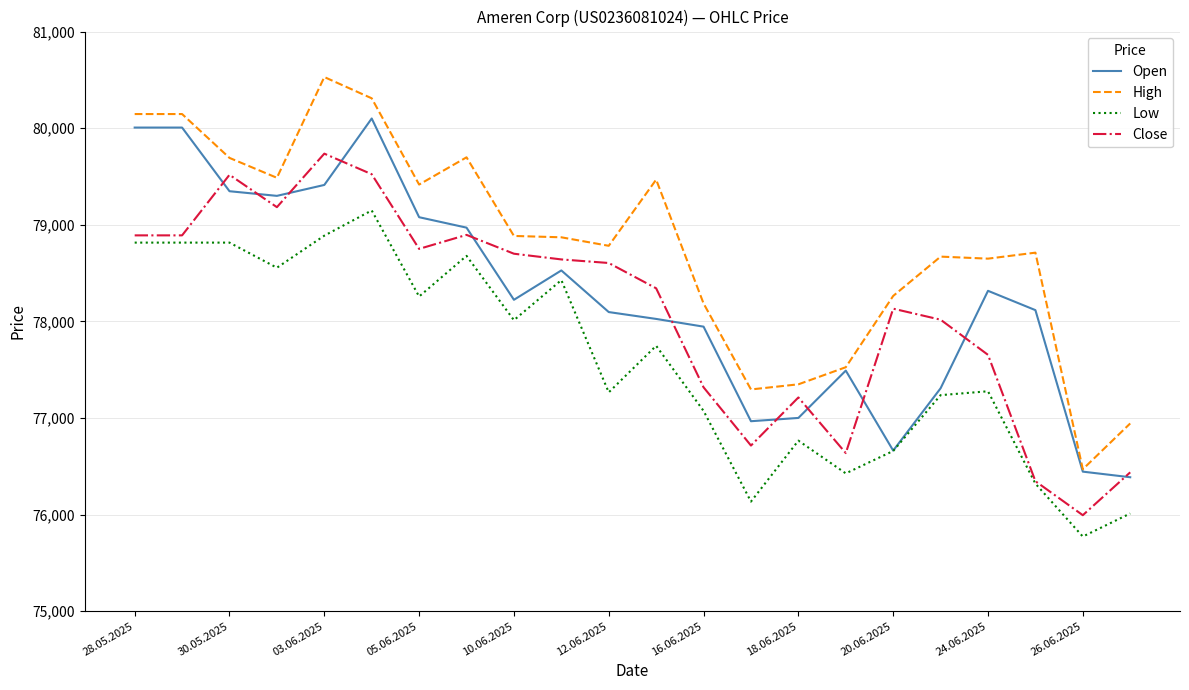

What is the smallest value displayed?

75772